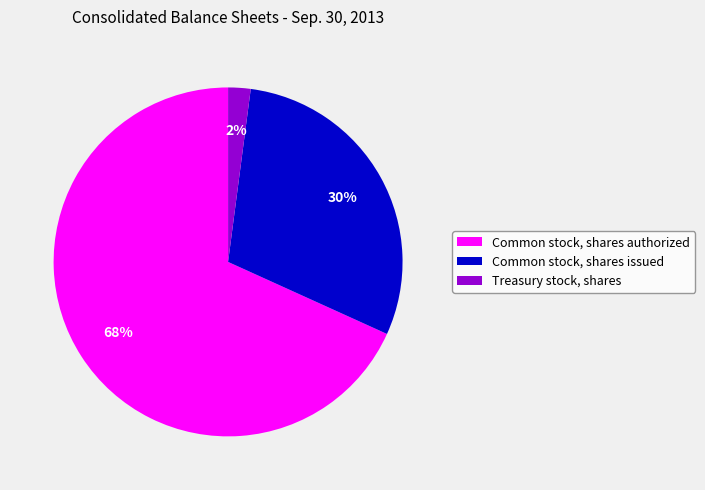

To the nearest percent, what is the difference between the largest and smallest slice percentages?

66%